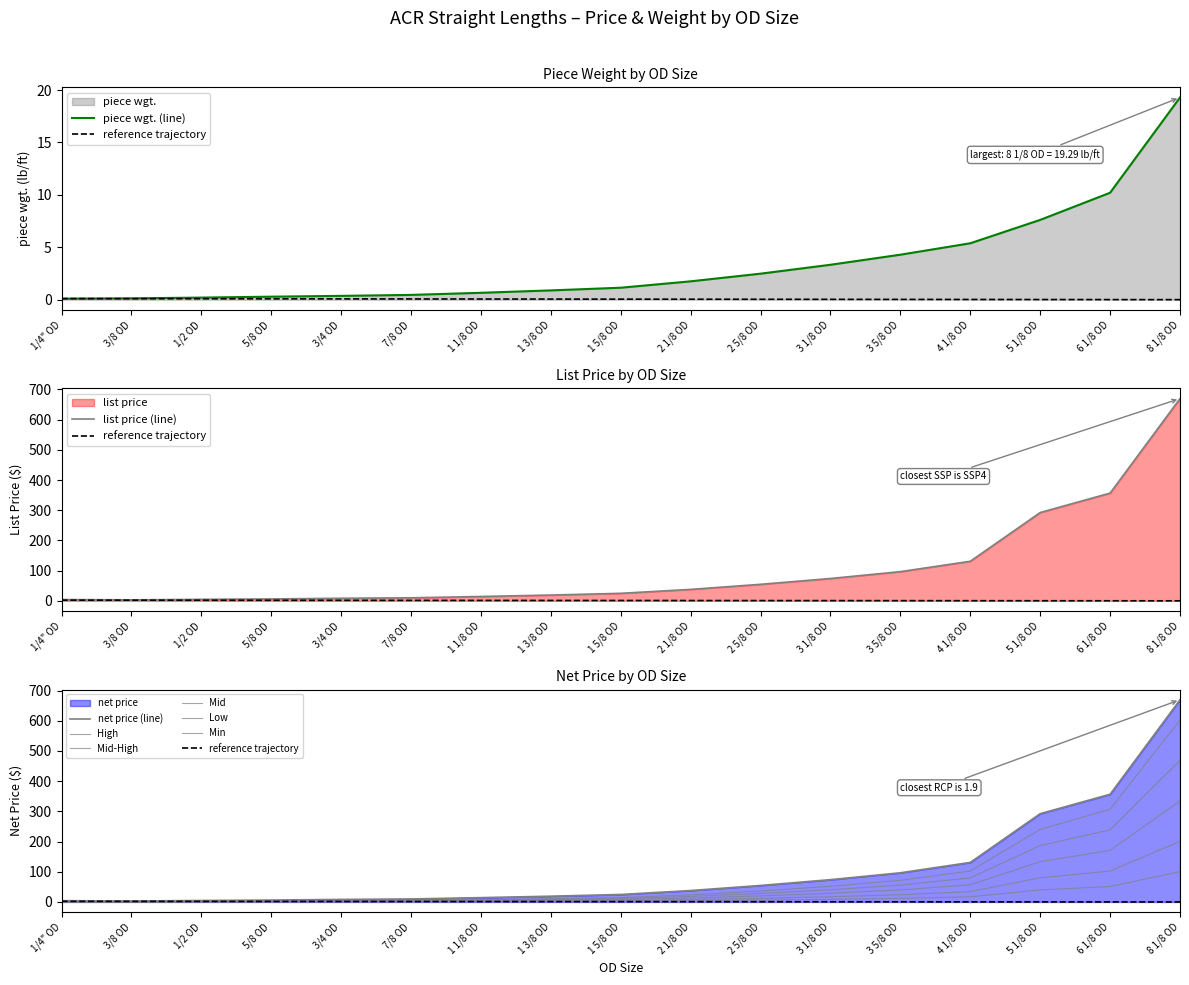

How many data points in piece wgt. are less than 1?

8